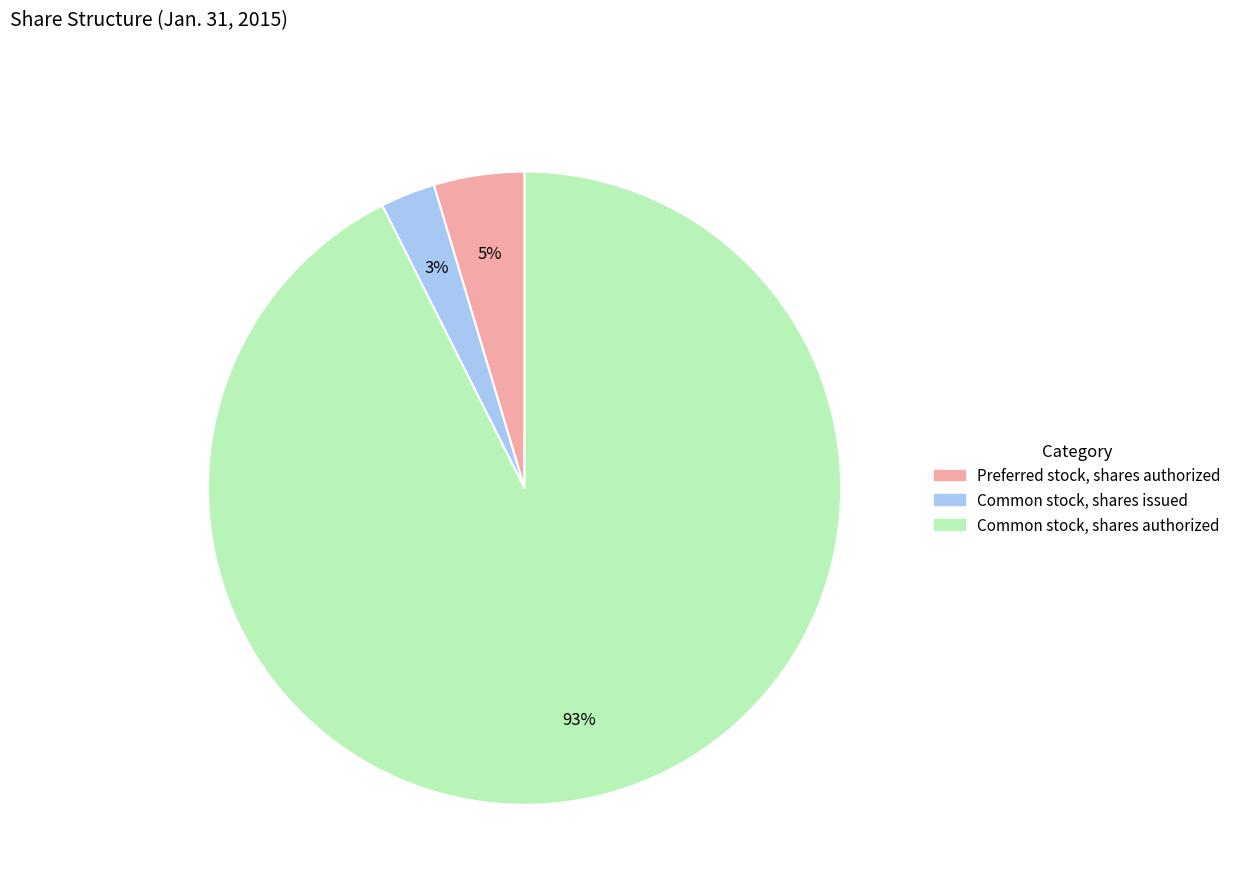

To the nearest percent, what is the average slice percentage?

33%